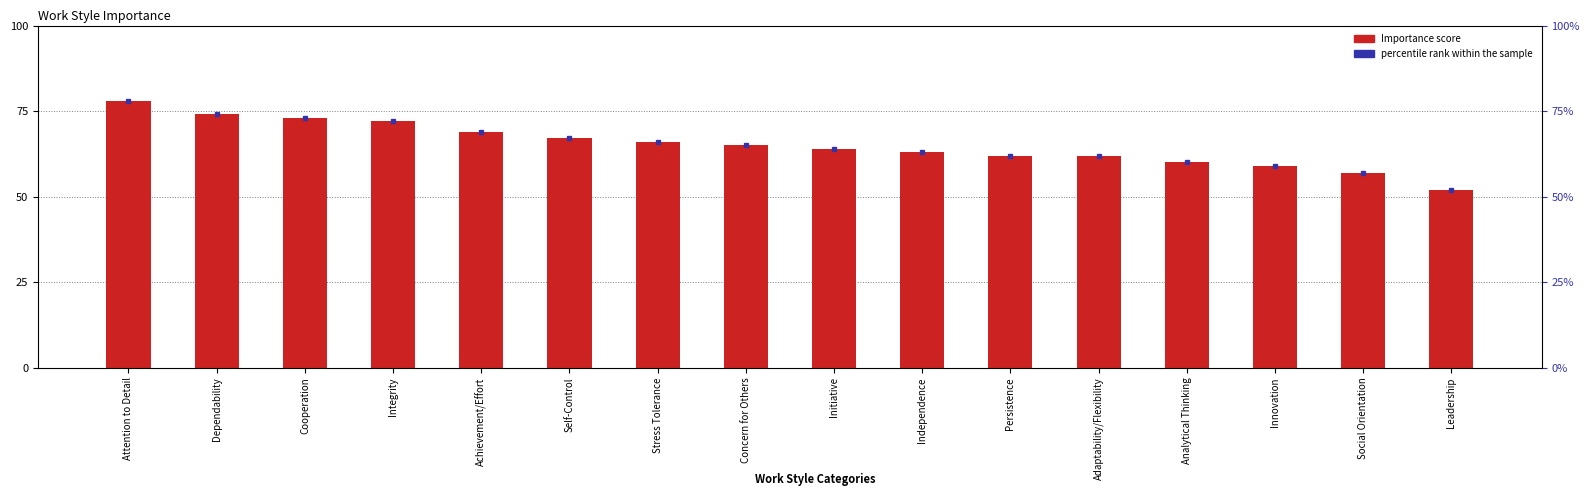

What is the value of the Importance bar at the 1st from the left?

78